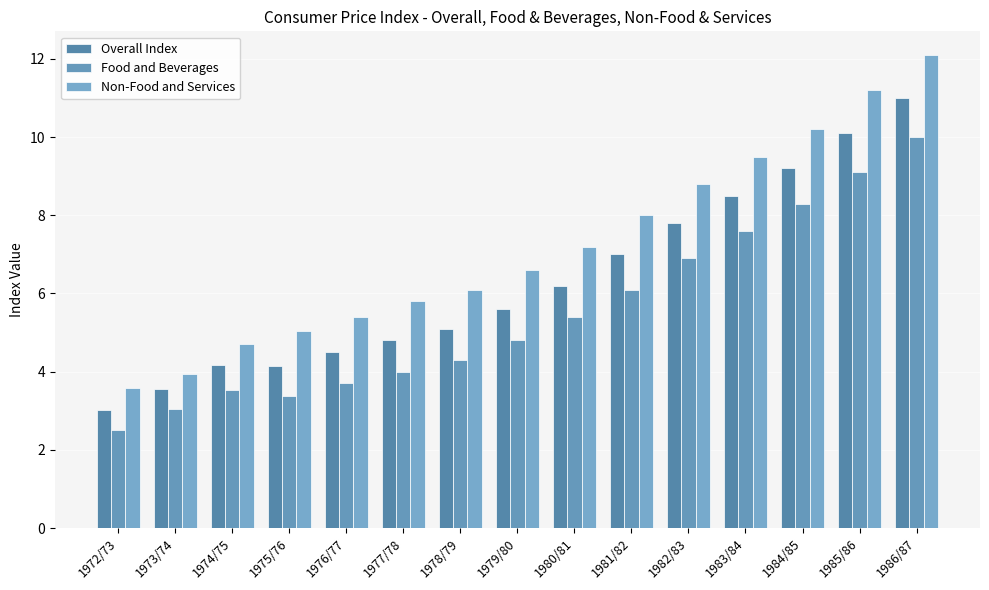

What are all the series names shown in the legend?

Overall Index, Food and Beverages, Non-Food and Services